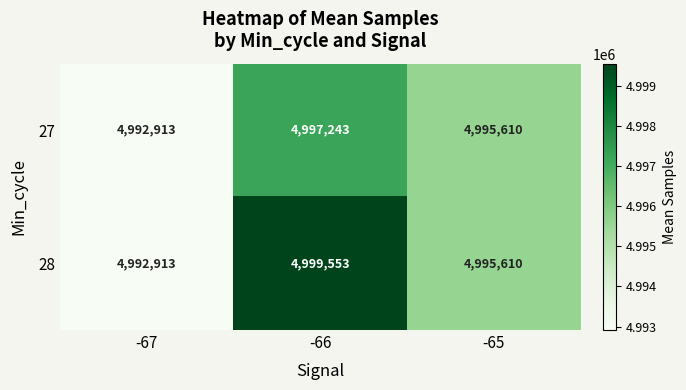

Rank the series by their average value, from lowest to highest.

27, 28